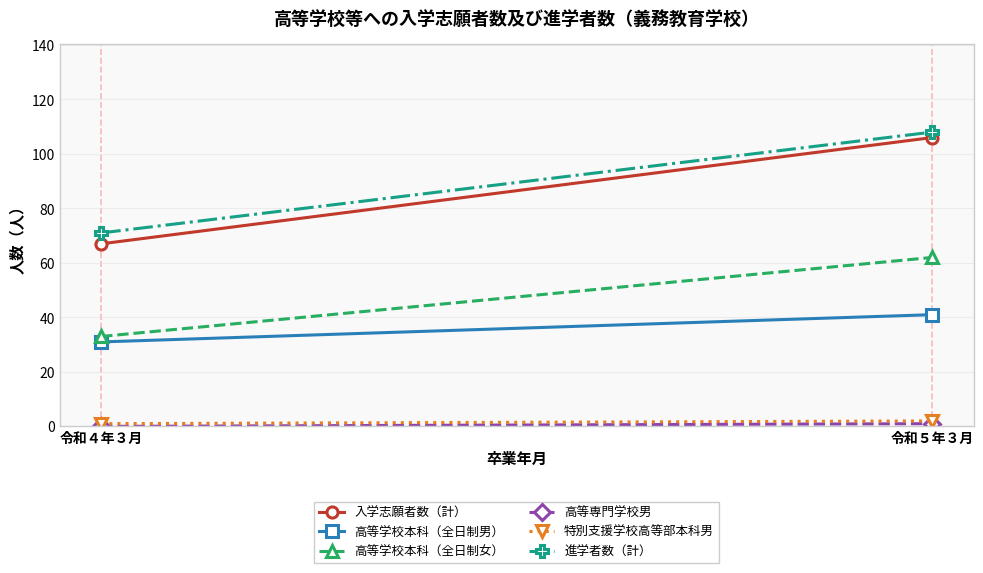

Reading right to left, transcribe all the data shown in this chart.

入学志願者数（計）: 令和５年３月=106	令和４年３月=67
高等学校本科（全日制男）: 令和５年３月=41	令和４年３月=31
高等学校本科（全日制女）: 令和５年３月=62	令和４年３月=33
高等専門学校男: 令和５年３月=1	令和４年３月=0
特別支援学校高等部本科男: 令和５年３月=2	令和４年３月=1
進学者数（計）: 令和５年３月=108	令和４年３月=71